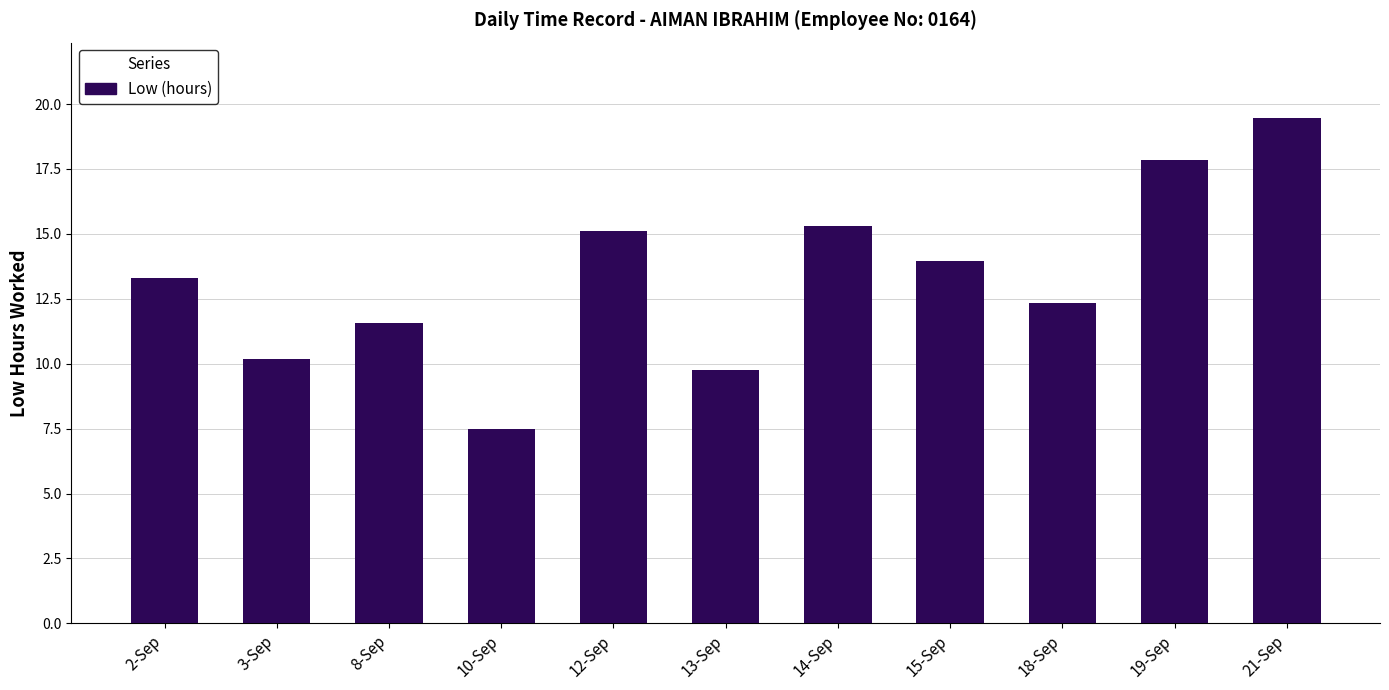

How many bars are there in total?

11